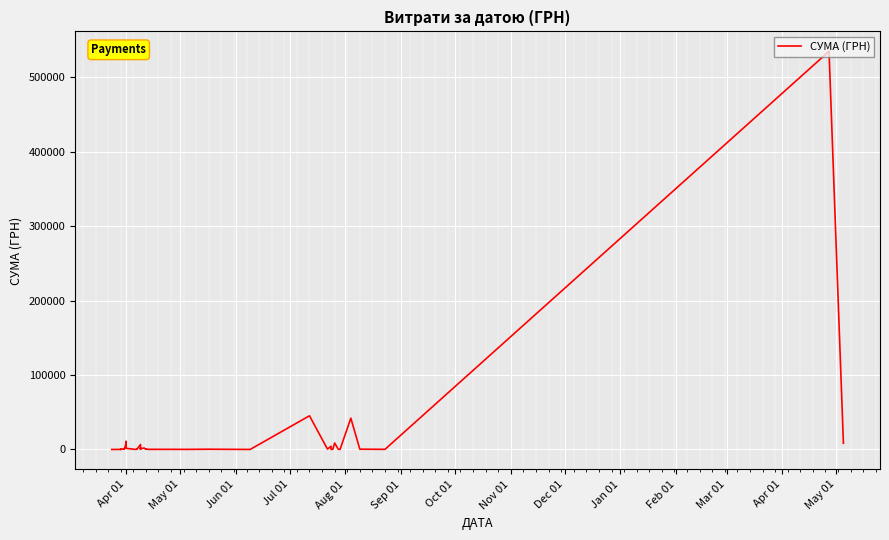

What is the label of the 39th point from the right?

May 01